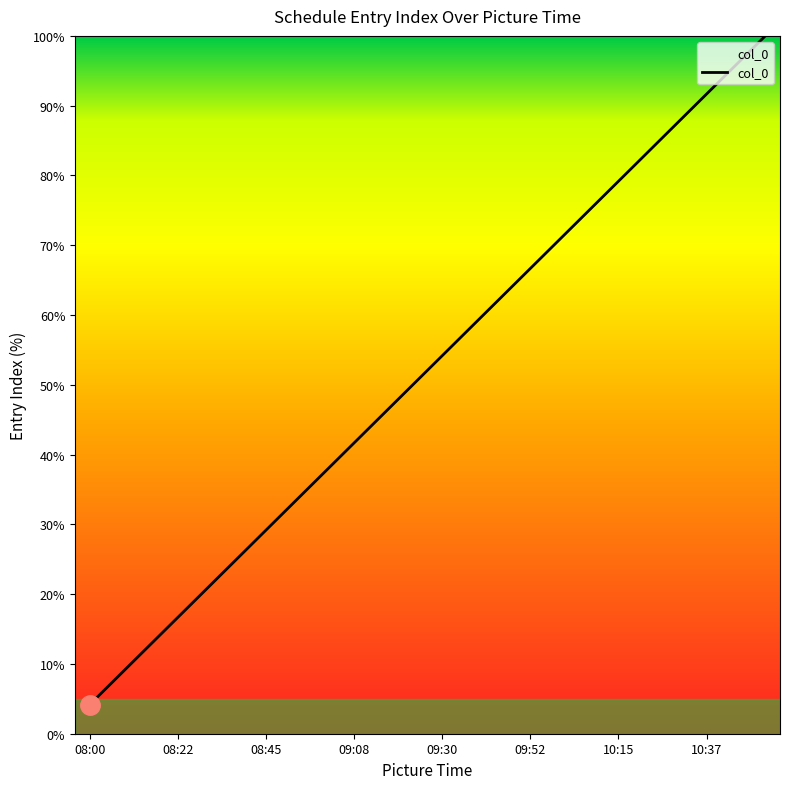

What is the sum of all values?

1250.0